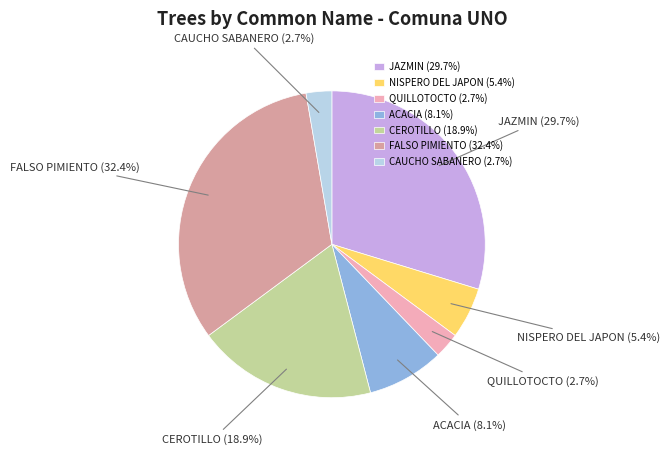

Count the number of slices in the pie.

7